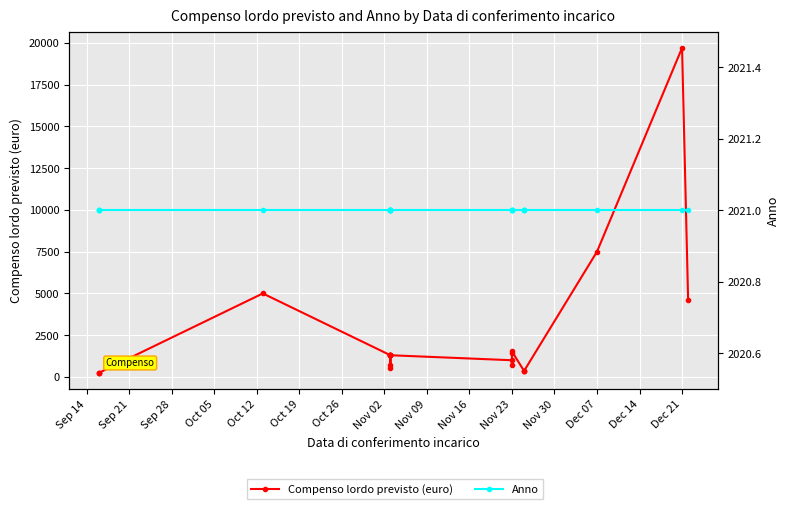

Rank the series by their average value, from highest to lowest.

Compenso lordo previsto (euro), Anno